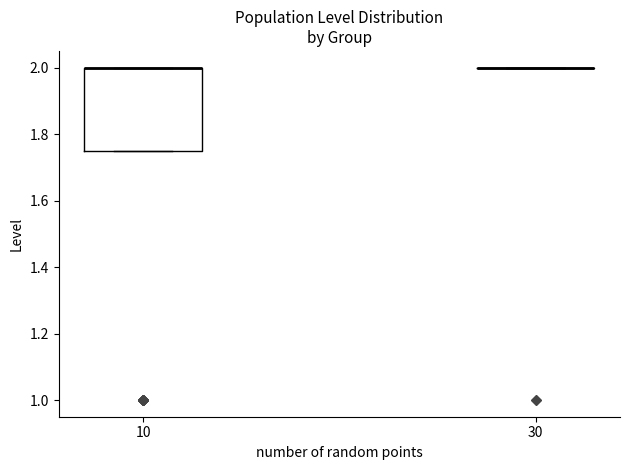

Reading left to right, read every box against the y-axis: the position of its median line, the range the box covers, and the ends of its whiskers. The values are not printed on the chart, so give them approximately, as read against the axis.

10: median 2.00 (drawn on the box's upper edge), box 1.76 to 2.00, whiskers 1.76 to 2.00
30: box collapsed to a line at 2.00, whiskers 2.00 to 2.00